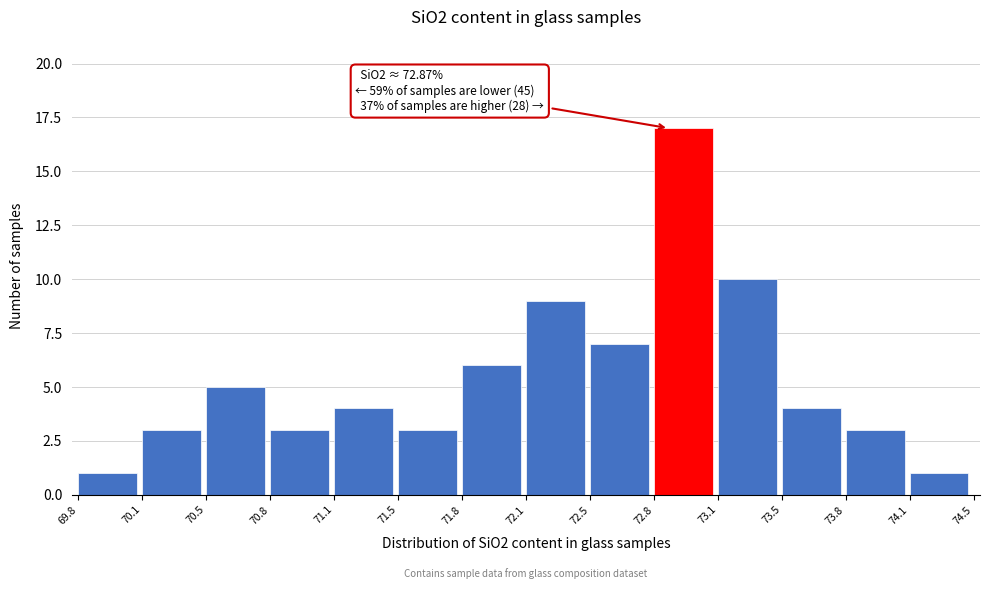

Reading left to right, what are all the values shown in this chart?

69.8=1	70.1=3	70.5=5	70.8=3	71.1=4	71.5=3	71.8=6	72.1=9	72.5=7	72.8=17	73.1=10	73.5=4	73.8=3	74.1=1